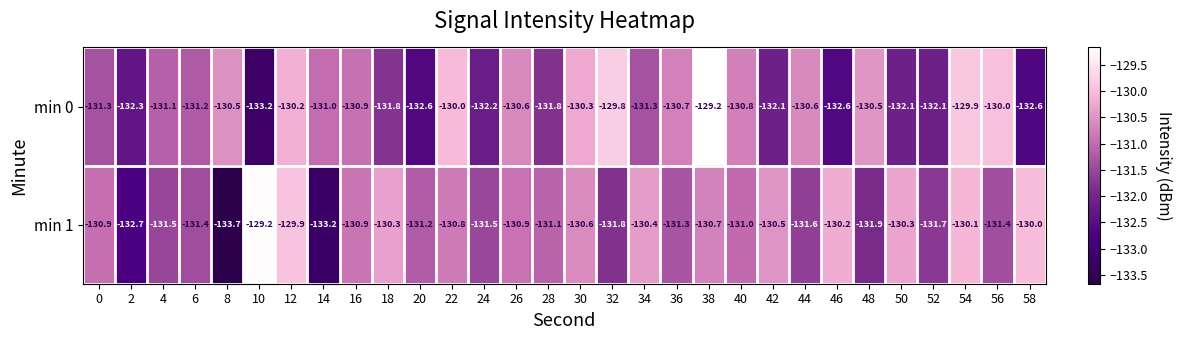

Rank the series at 22 from highest to lowest value.

min 0, min 1